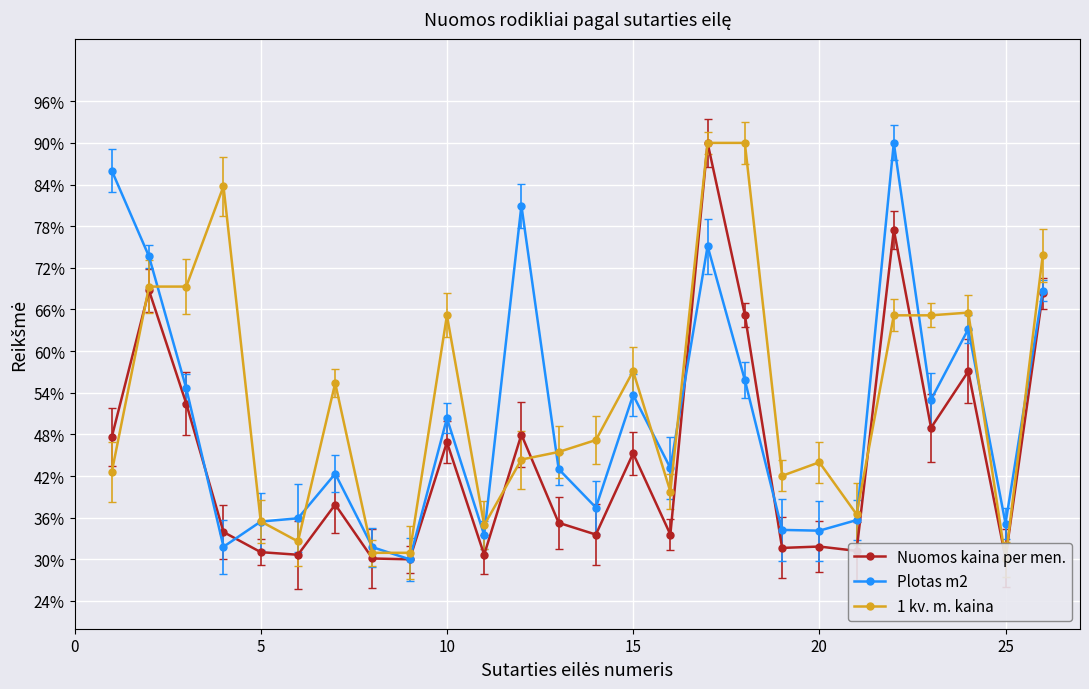

Reading right to left, extract all data points from this chart.

Nuomos kaina per men.: 68.3	30.2	57.1	49.0	77.5	31.2	31.8	31.6	65.2	90.0	33.6	45.3	33.6	35.3	48.0	30.7	46.9	30.0	30.1	37.9	30.7	31.0	33.9	52.4	68.7	47.6
Plotas m2: 68.7	35.2	63.2	53.0	90.0	35.7	34.1	34.2	55.8	75.1	43.2	53.7	37.5	43.0	81.0	33.5	50.3	30.0	31.8	42.3	35.9	35.4	31.8	54.6	73.6	86.0
1 kv. m. kaina: 73.8	30.0	65.5	65.2	65.2	36.5	44.0	42.0	90.0	90.0	39.8	57.1	47.2	45.5	44.4	34.9	65.2	30.9	30.9	55.4	32.6	35.5	83.8	69.3	69.3	42.6